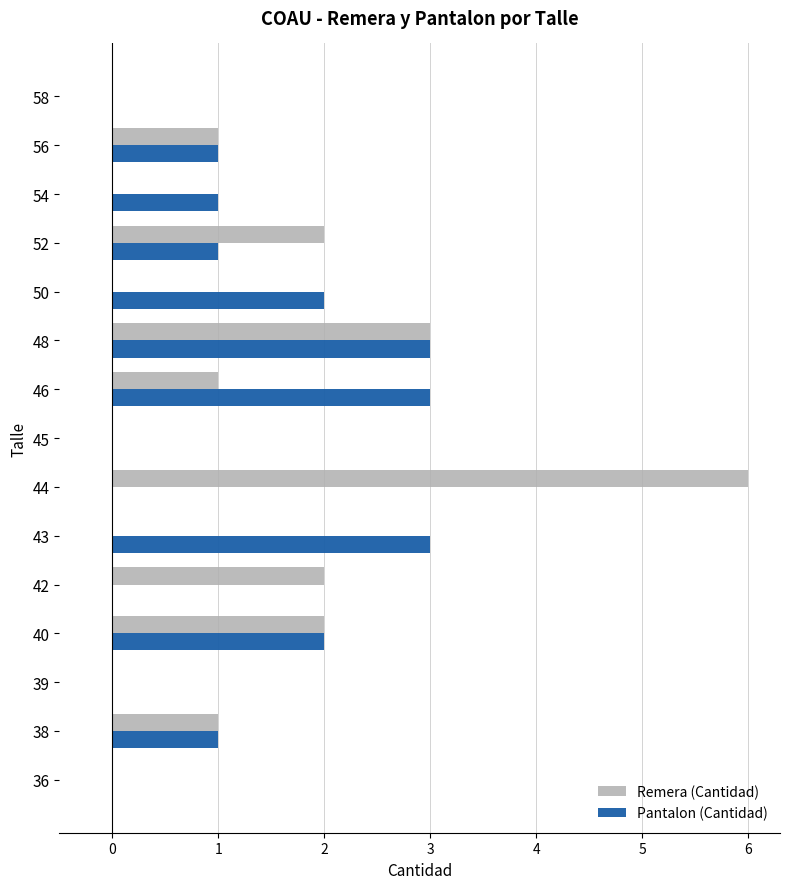

True or false: Pantalon (Cantidad) has a value of 0 at 38.

False